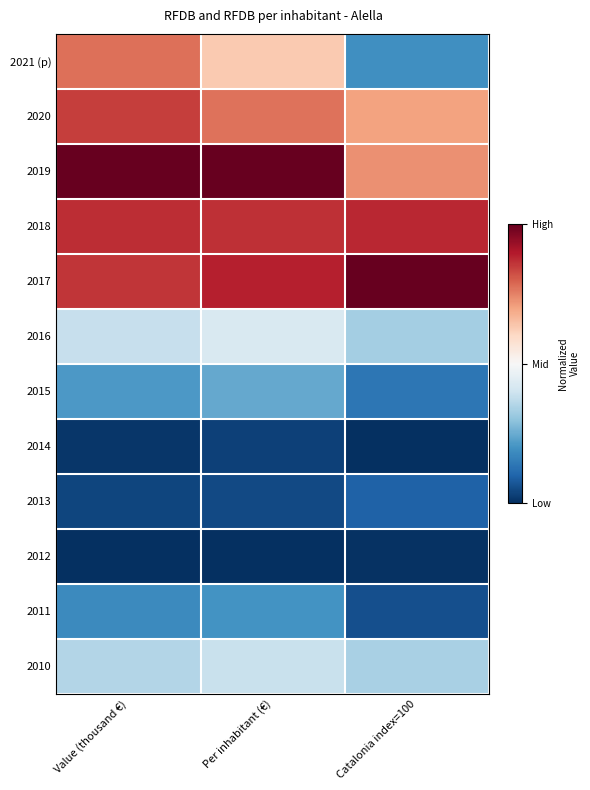

Reading left to right, list all the values displayed in this chart.

2021 (p): Value (thousand €)=0.8	Per inhabitant (€)=0.6	Catalonia index=100=0.2
2020: Value (thousand €)=0.8	Per inhabitant (€)=0.8	Catalonia index=100=0.7
2019: Value (thousand €)=1.0	Per inhabitant (€)=1.0	Catalonia index=100=0.7
2018: Value (thousand €)=0.9	Per inhabitant (€)=0.9	Catalonia index=100=0.9
2017: Value (thousand €)=0.9	Per inhabitant (€)=0.9	Catalonia index=100=1.0
2016: Value (thousand €)=0.4	Per inhabitant (€)=0.4	Catalonia index=100=0.3
2015: Value (thousand €)=0.2	Per inhabitant (€)=0.2	Catalonia index=100=0.1
2014: Value (thousand €)=0.0	Per inhabitant (€)=0.0	Catalonia index=100=0.0
2013: Value (thousand €)=0.0	Per inhabitant (€)=0.0	Catalonia index=100=0.1
2012: Value (thousand €)=0.0	Per inhabitant (€)=0.0	Catalonia index=100=0.0
2011: Value (thousand €)=0.2	Per inhabitant (€)=0.2	Catalonia index=100=0.1
2010: Value (thousand €)=0.4	Per inhabitant (€)=0.4	Catalonia index=100=0.3